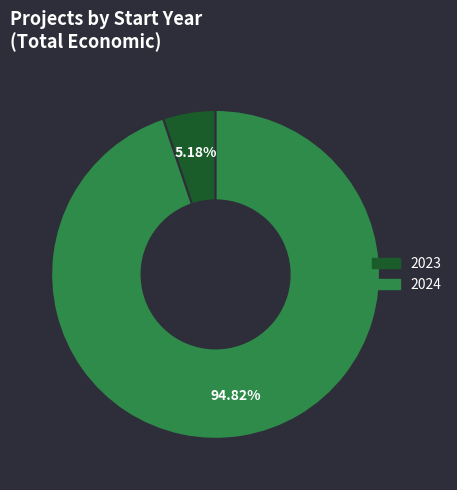

Count the number of slices in the pie.

2